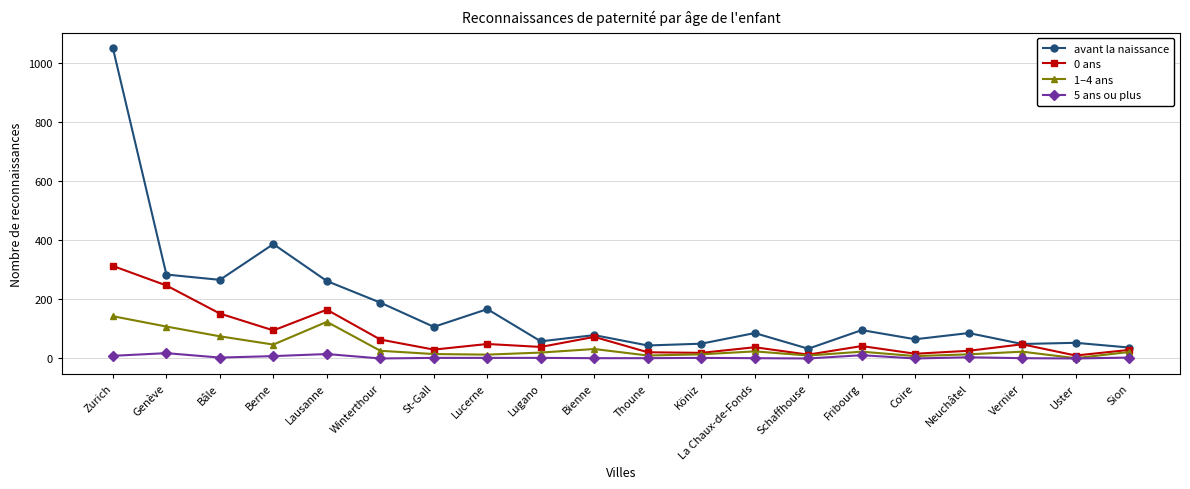

What is the sum of the 5 ans ou plus values at Fribourg and Berne?

19